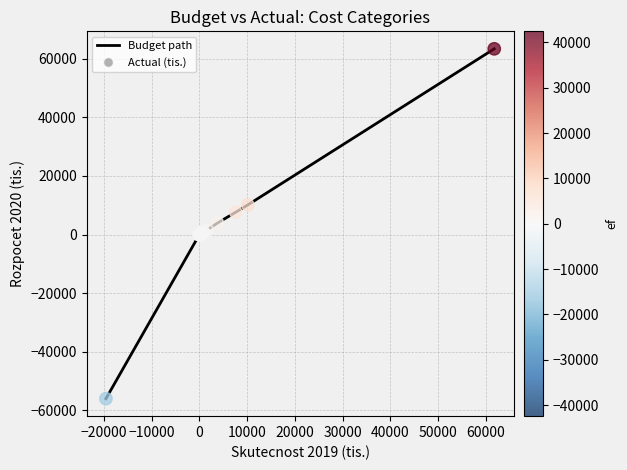

What is the difference between the maximum and minimum values?

119339.6